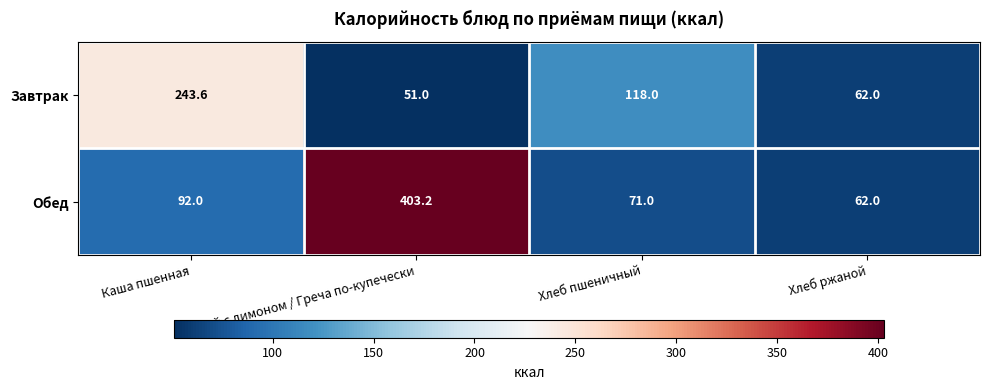

List the series in order of their peak value, highest first.

Обед, Завтрак